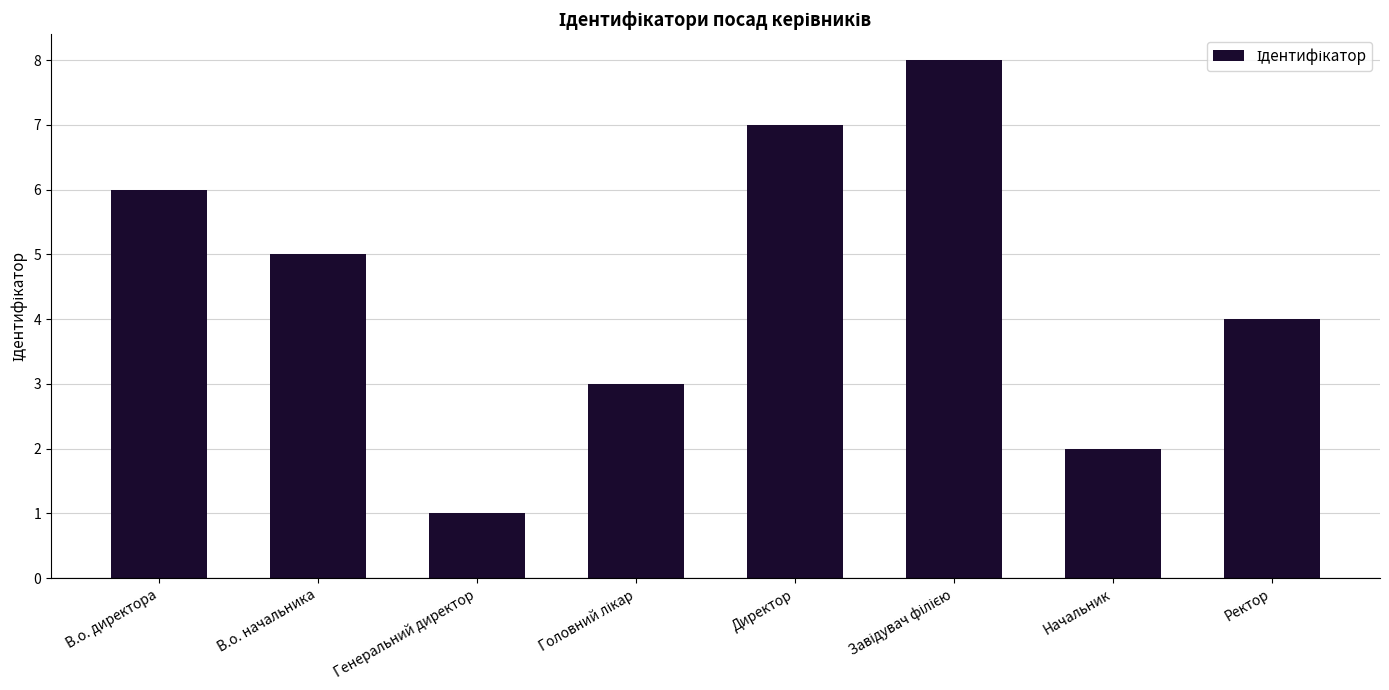

What is the label of the 7th bar from the left?

Начальник